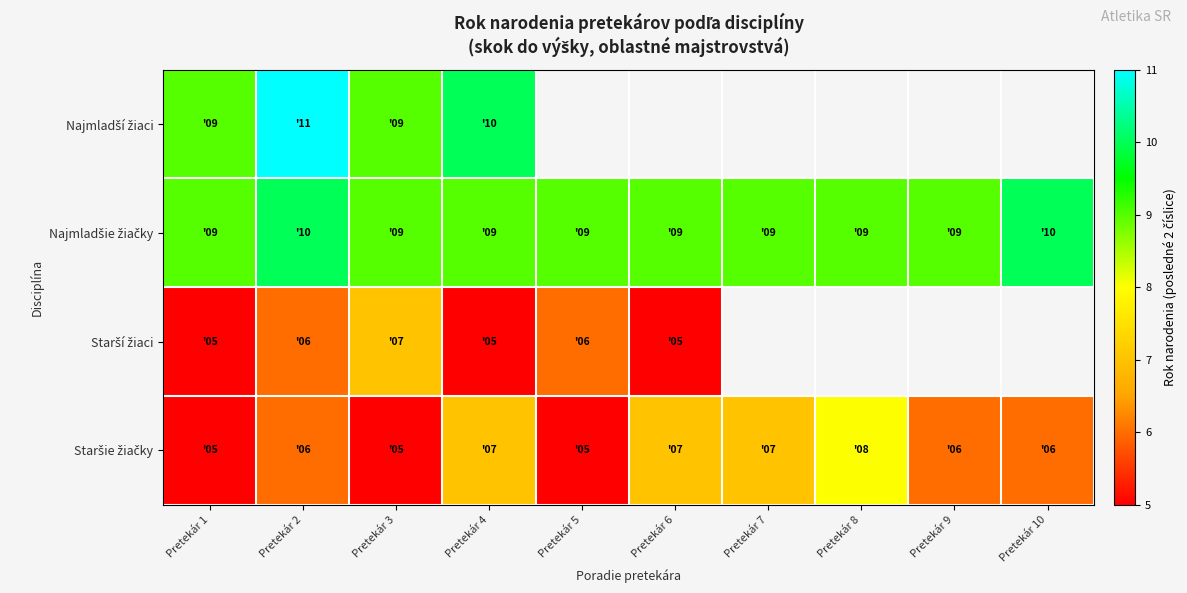

Which series has the largest total across all categories?

Najmladšie žiačky